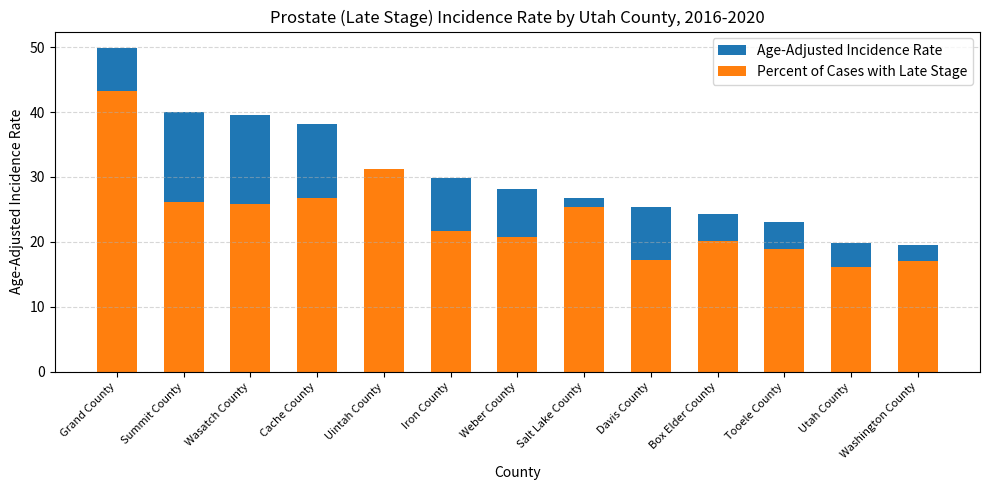

At which label does Age-Adjusted Incidence Rate first exceed 28?

Grand County